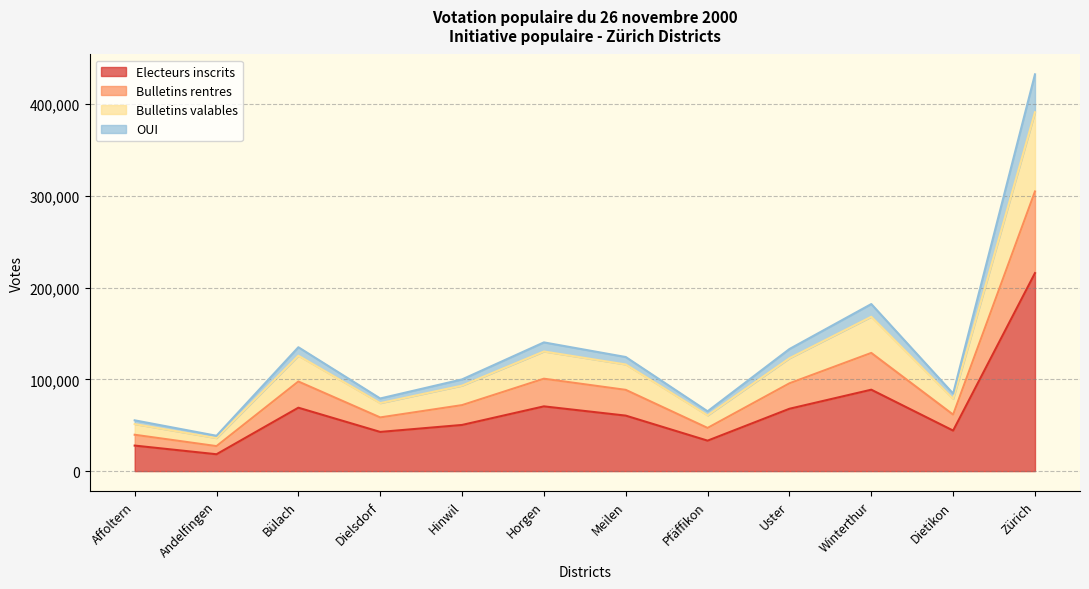

What is the maximum value for Electeurs inscrits?

215925